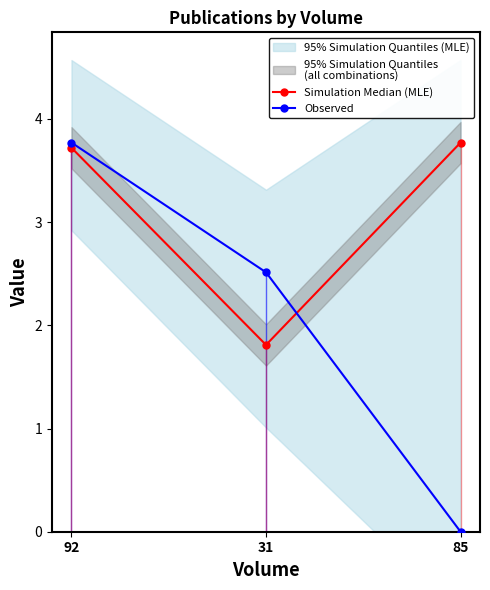

What is the label of the 3rd point from the left?

85